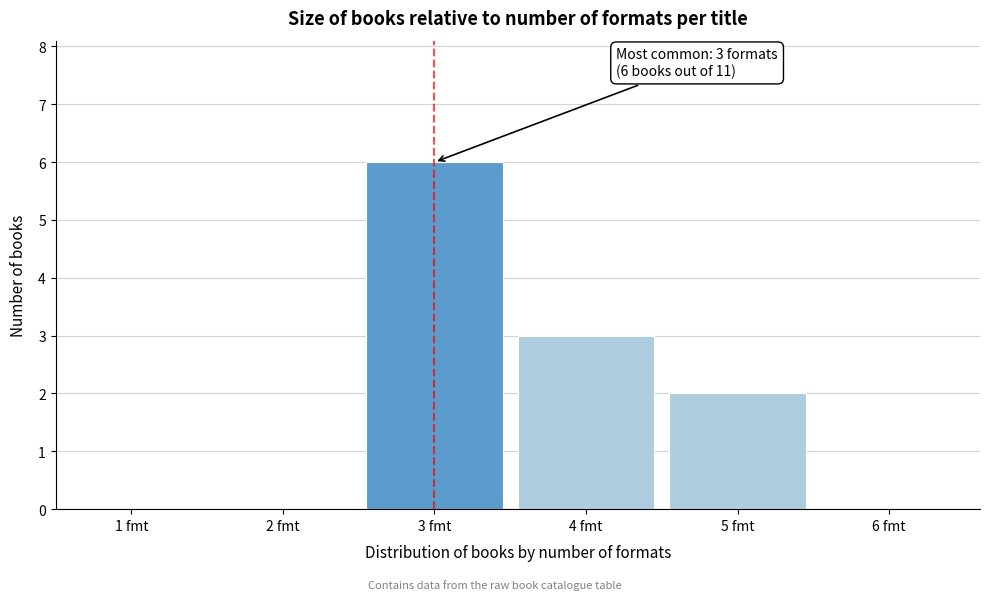

Reading left to right, transcribe all the data shown in this chart.

1 fmt=0	2 fmt=0	3 fmt=6	4 fmt=3	5 fmt=2	6 fmt=0